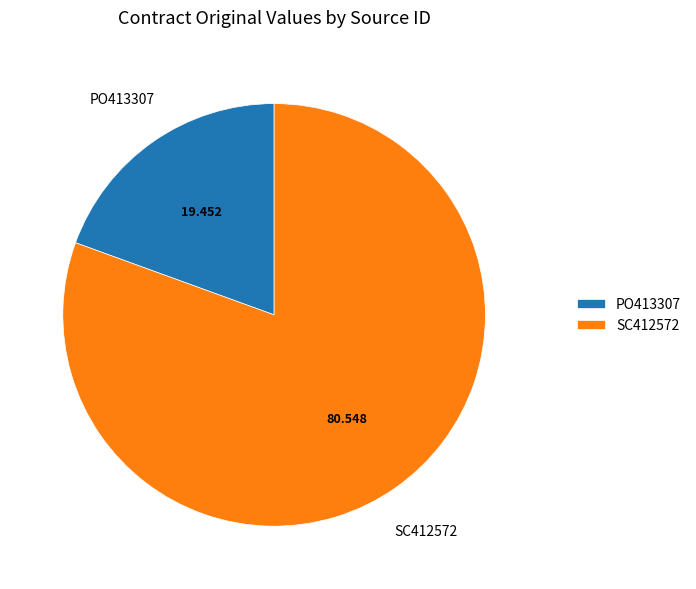

Count the number of slices in the pie.

2